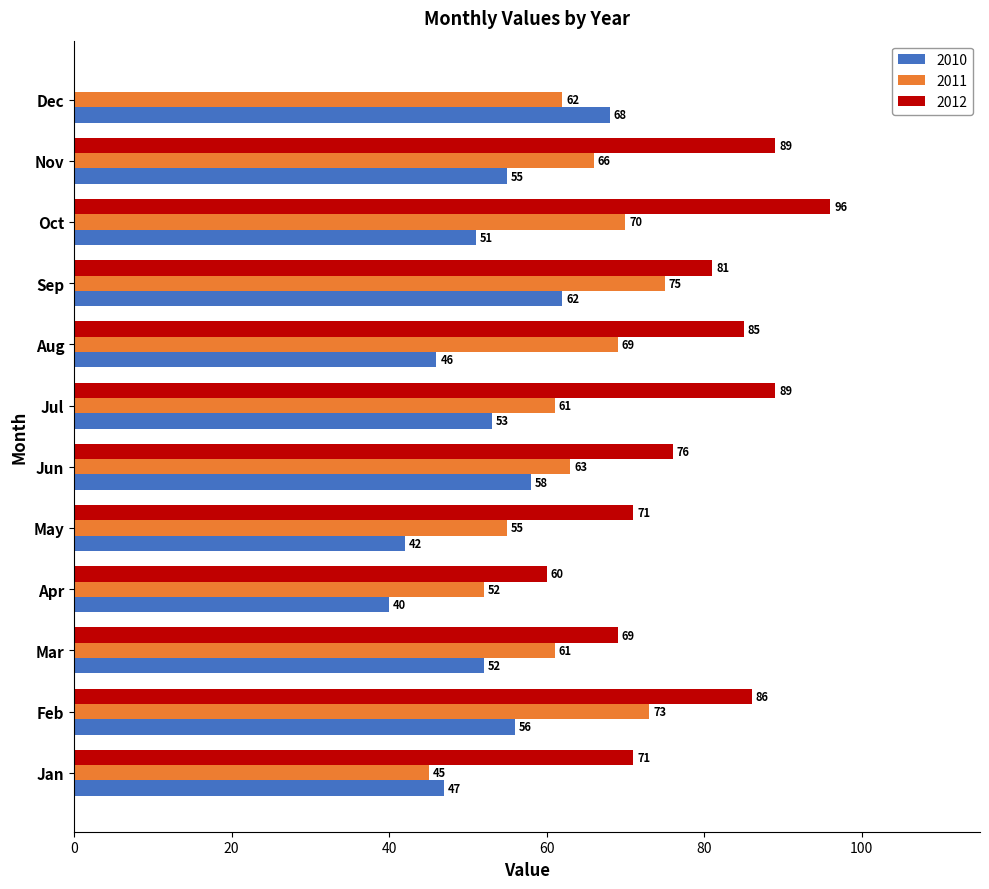

True or false: 2011 has a value of 45 at Jan.

True